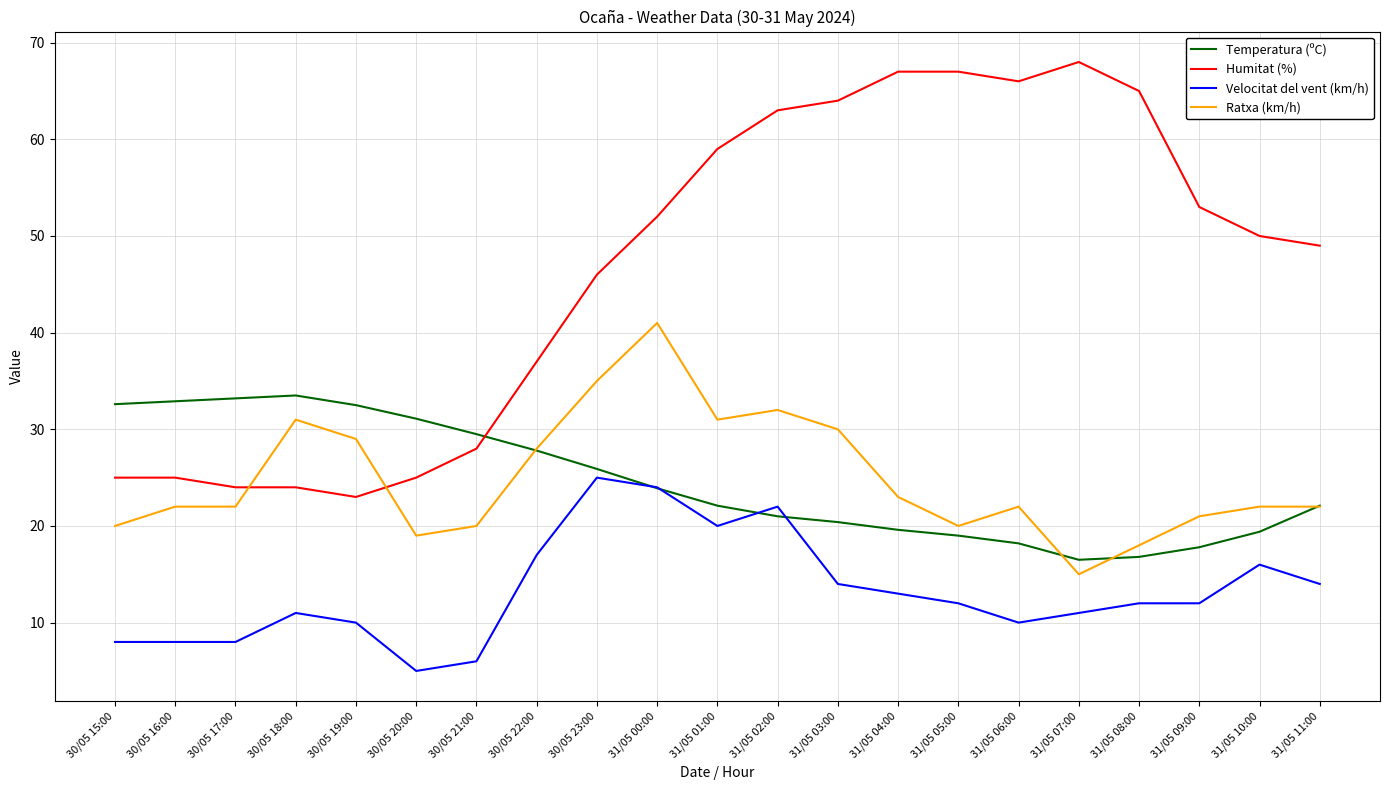

What is the sum of the Temperatura (ºC) values at 31/05 08:00 and 31/05 04:00?

36.4